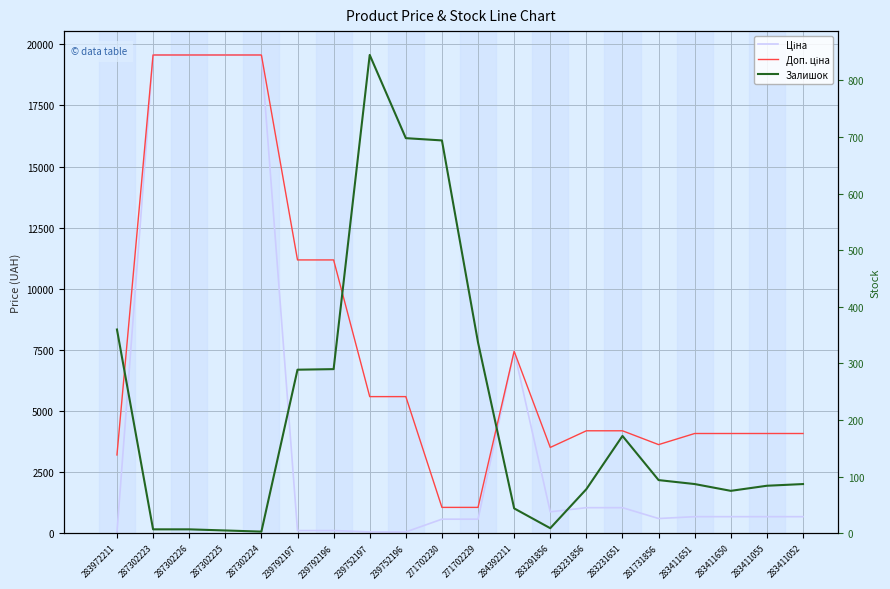

True or false: Залишок and Доп. ціна intersect in this chart.

False